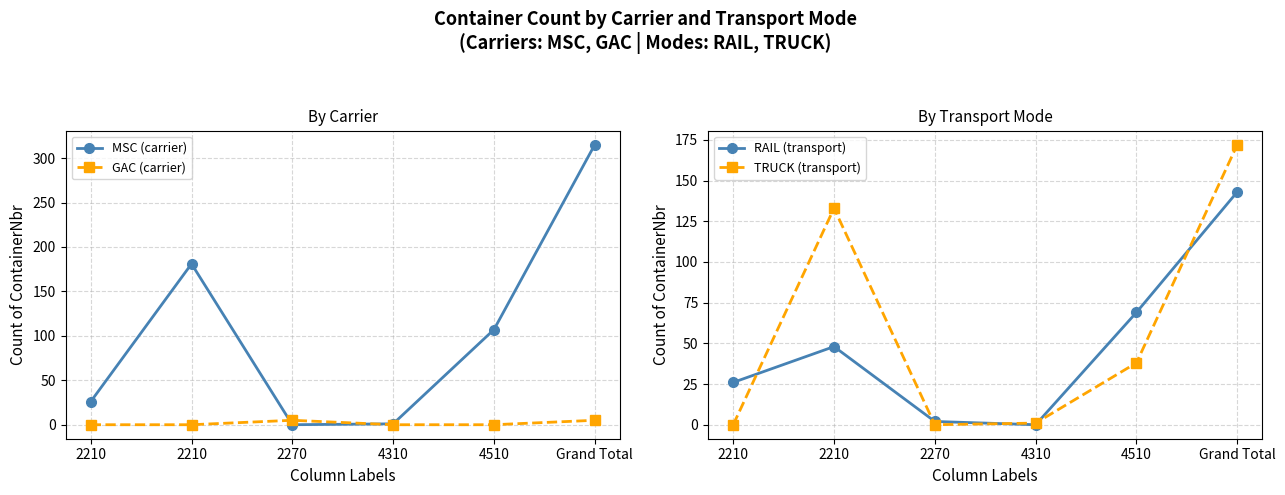

How many values in GAC (carrier) are above zero?

2